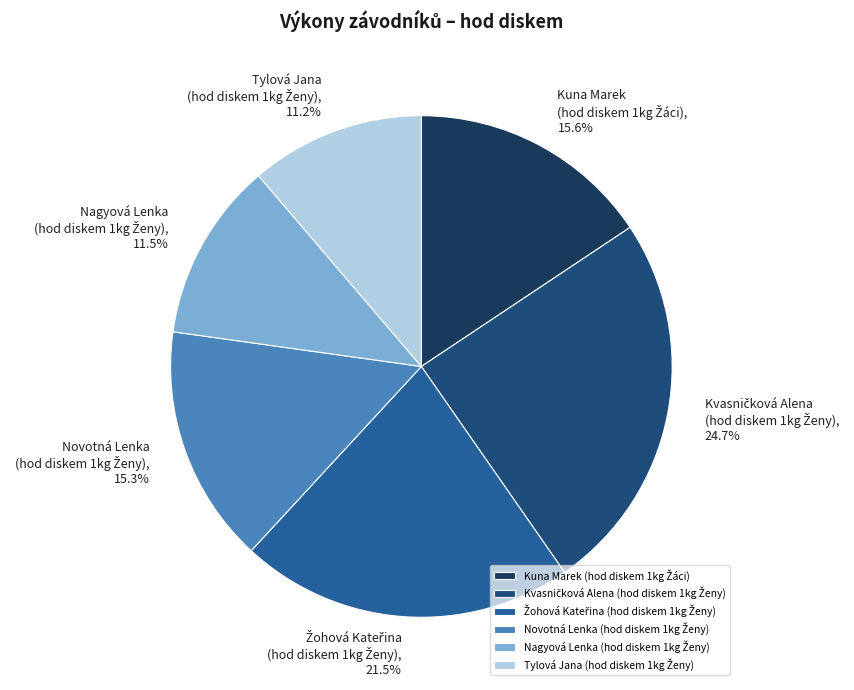

Is there any slice that represents more than half of the pie?

No